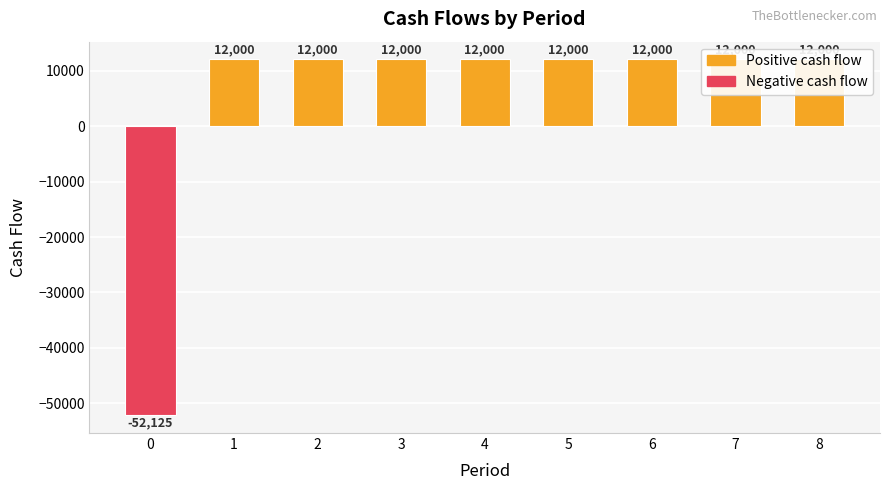

Approximately how many times larger is the value at 3 compared to 2?

1.0